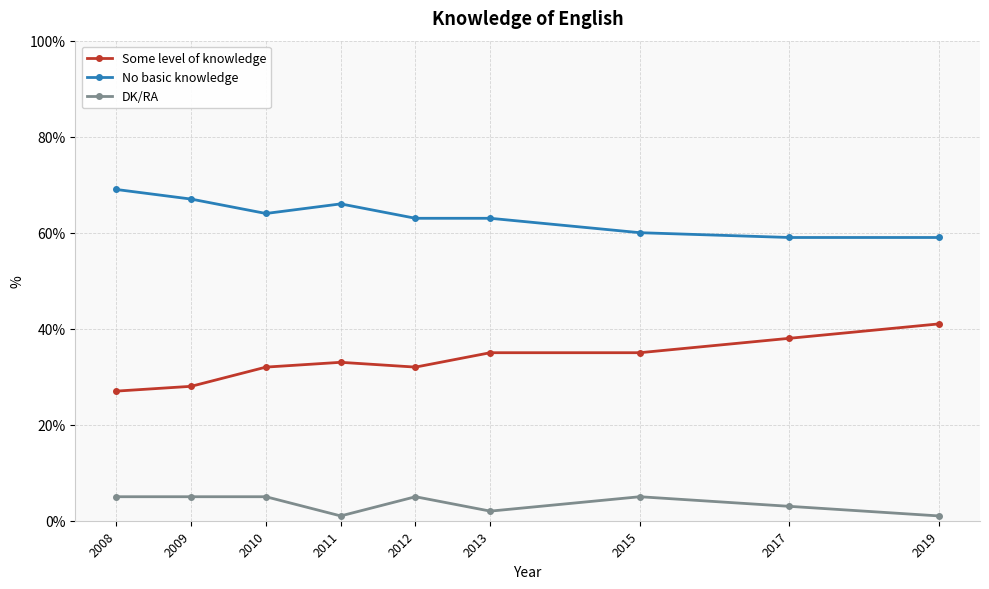

What is the value of the No basic knowledge point at the 8th from the left?

59